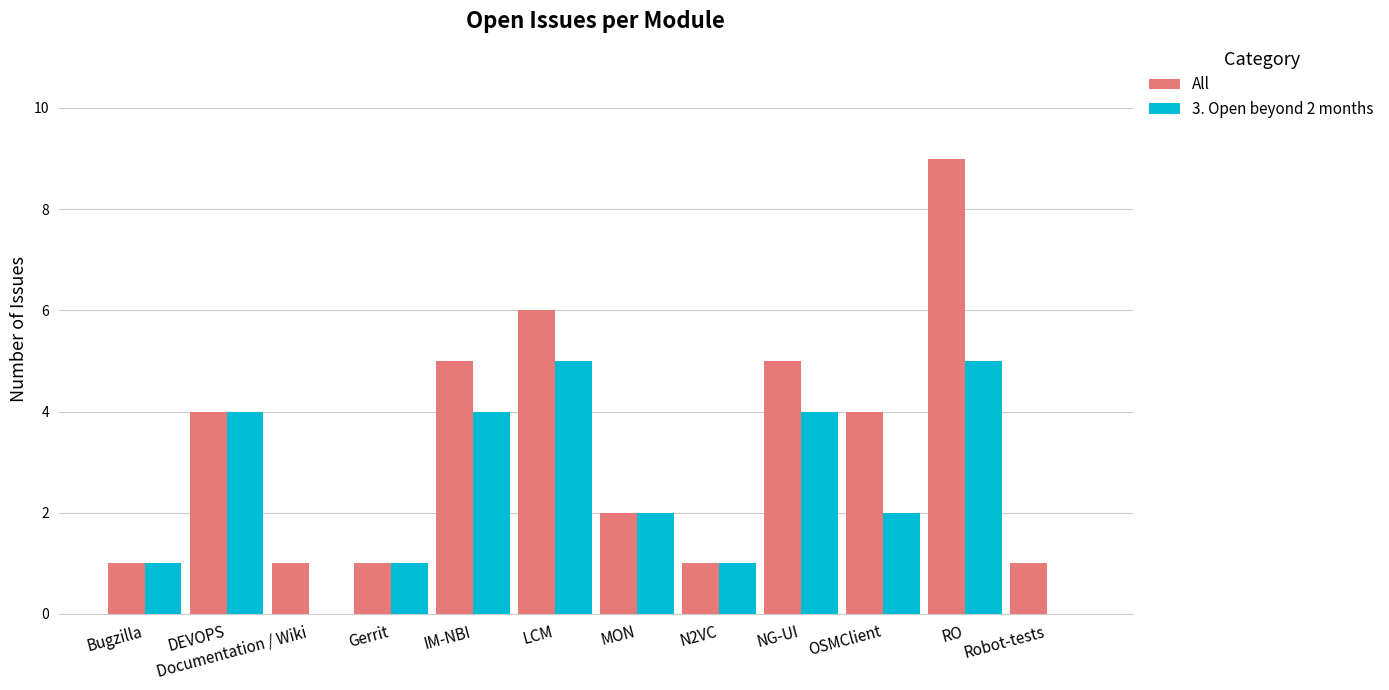

Count the number of data series in this chart.

2